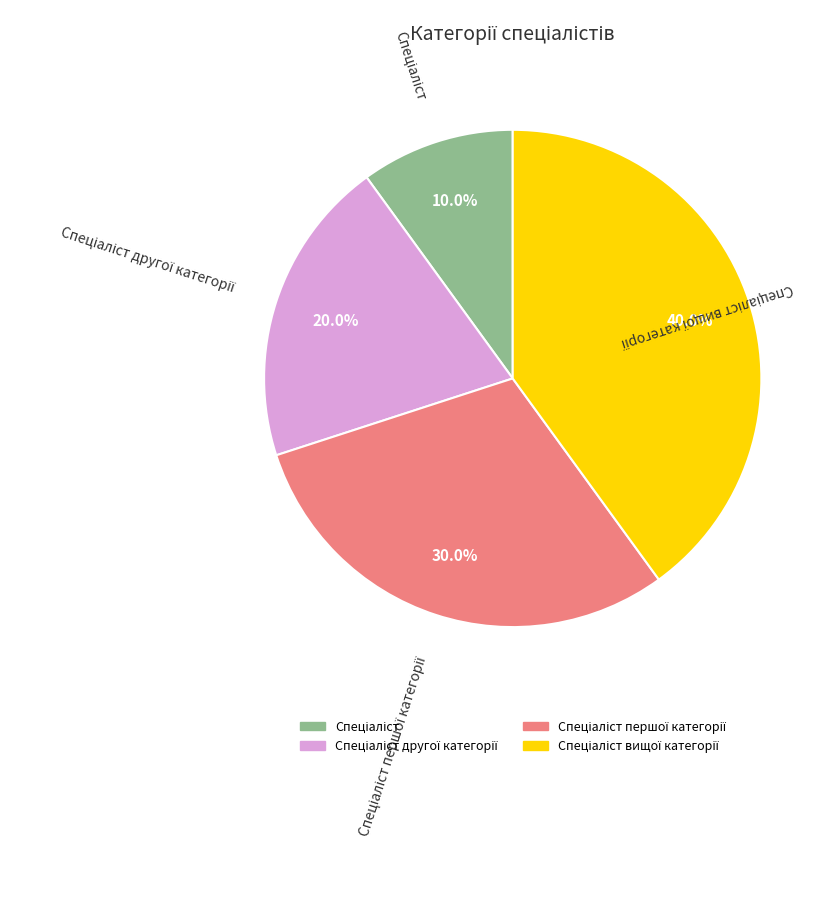

Is there any slice that represents more than half of the pie?

No